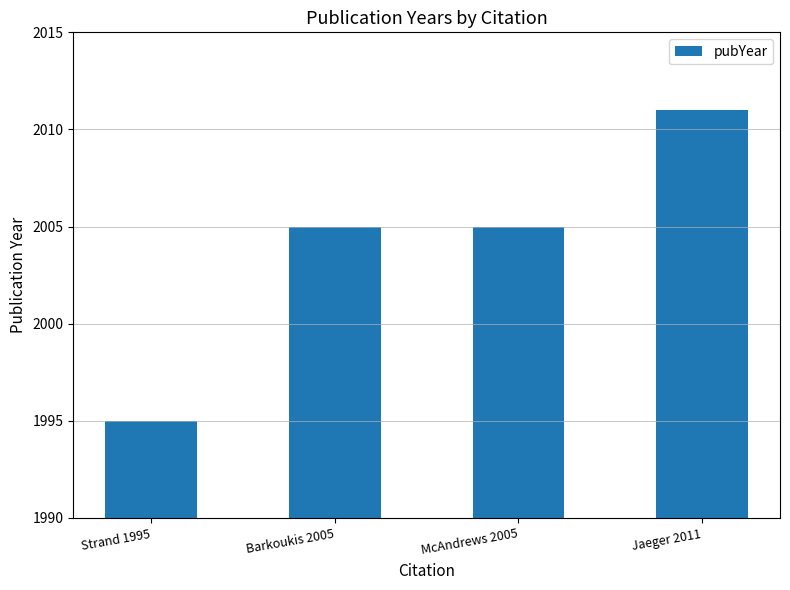

What is the label of the 4th bar from the right?

Strand 1995